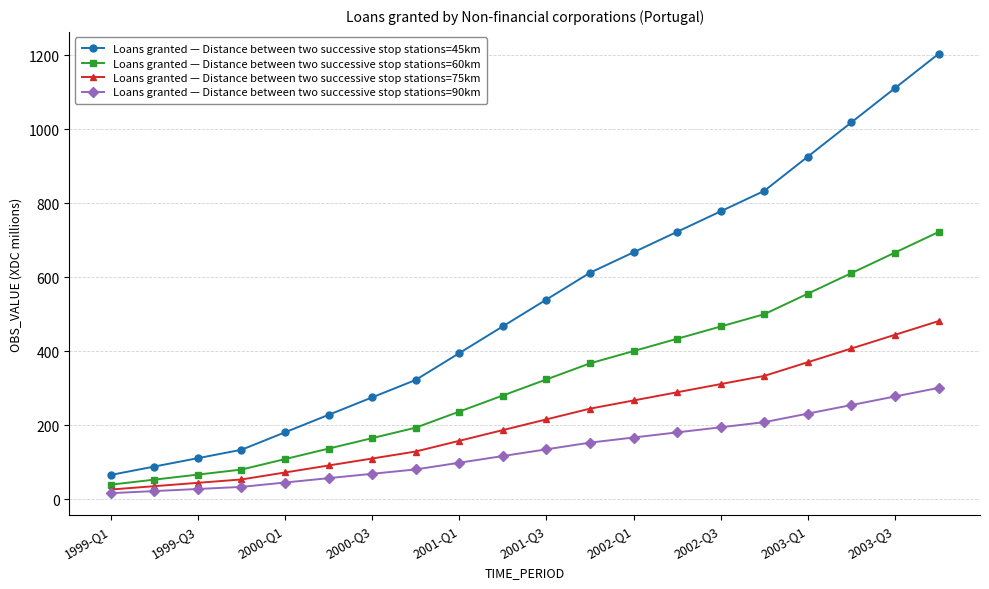

Reading left to right, what are all the values shown in this chart?

Loans granted — Distance between two successive stop stations=45km: 65.6	88.3	111.0	133.6	180.8	228.0	275.1	322.3	394.7	467.1	539.5	611.8	667.2	722.5	777.8	833.1	925.6	1018.1	1110.7	1203.2
Loans granted — Distance between two successive stop stations=60km: 39.4	53.0	66.6	80.2	108.5	136.8	165.1	193.4	236.8	280.3	323.7	367.1	400.3	433.5	466.7	499.9	555.4	610.9	666.4	721.9
Loans granted — Distance between two successive stop stations=75km: 26.3	35.3	44.4	53.5	72.3	91.2	110.1	128.9	157.9	186.8	215.8	244.7	266.9	289.0	311.1	333.2	370.2	407.3	444.3	481.3
Loans granted — Distance between two successive stop stations=90km: 16.4	22.1	27.7	33.4	45.2	57.0	68.8	80.6	98.7	116.8	134.9	153.0	166.8	180.6	194.4	208.3	231.4	254.5	277.7	300.8